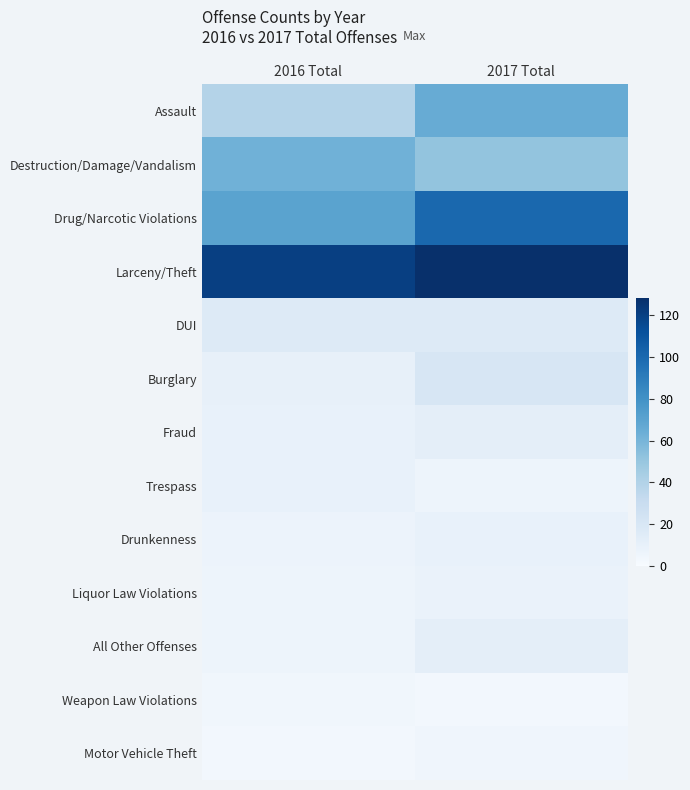

At how many categories does at least one series exceed 38?

2